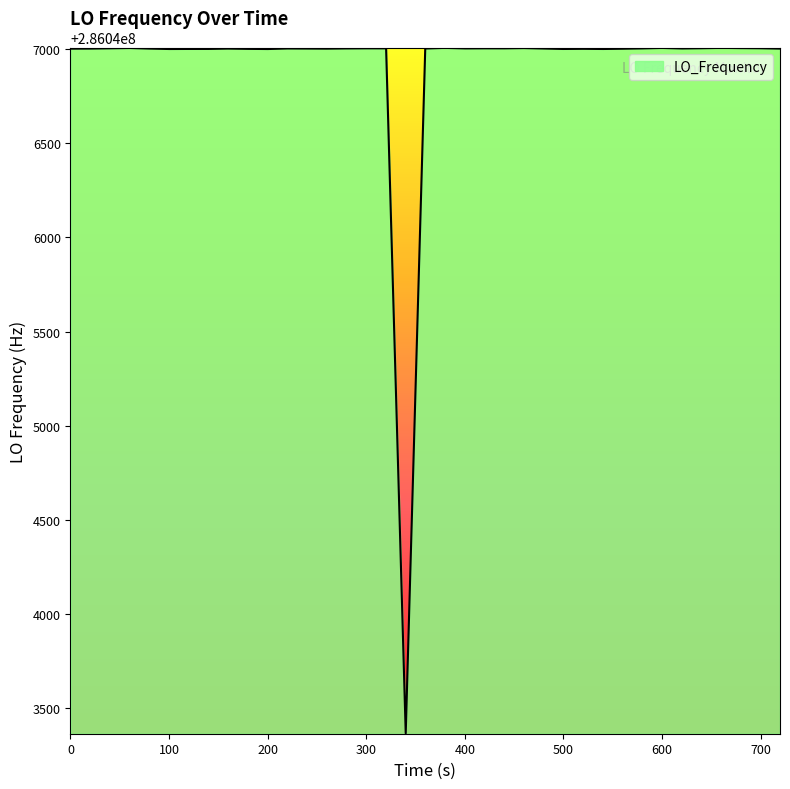

What is the difference between the maximum and minimum values?

3638.2